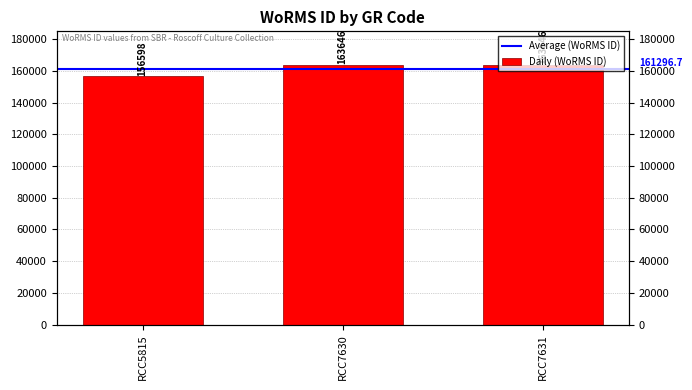

What is the change in value from RCC5815 to RCC7630?

+7048